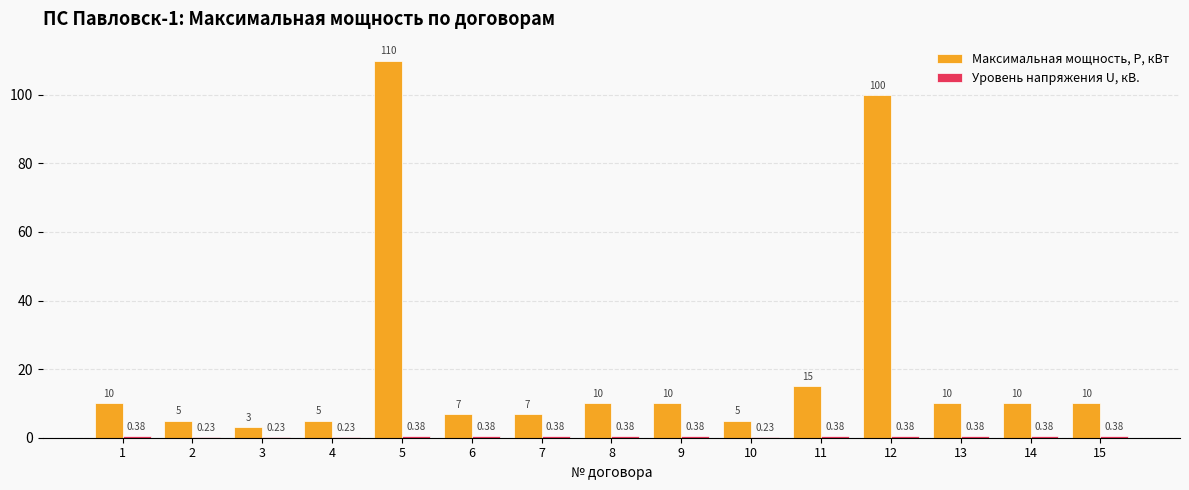

Which series changed the most between 2 and 14?

Максимальная мощность, Р, кВт